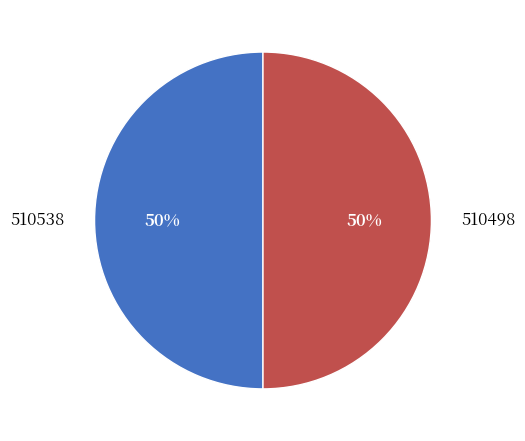

How many slices are in this pie chart?

2